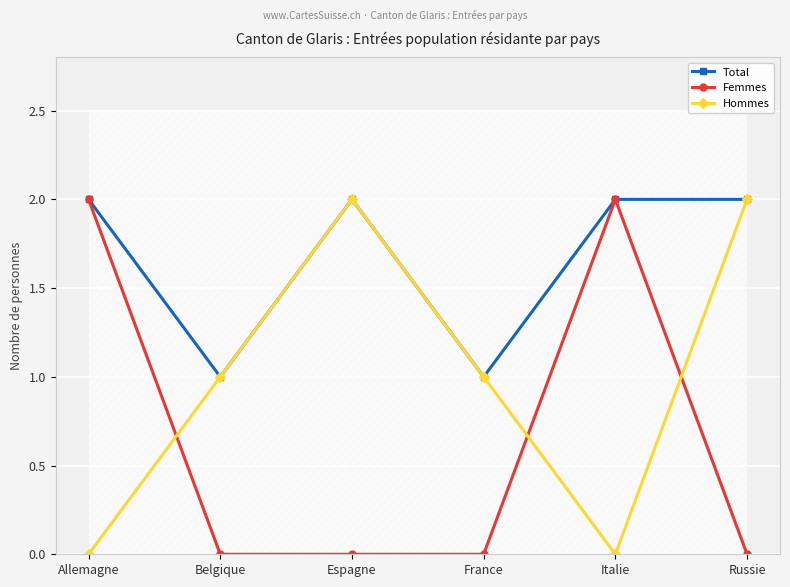

What position from the right is Allemagne?

6